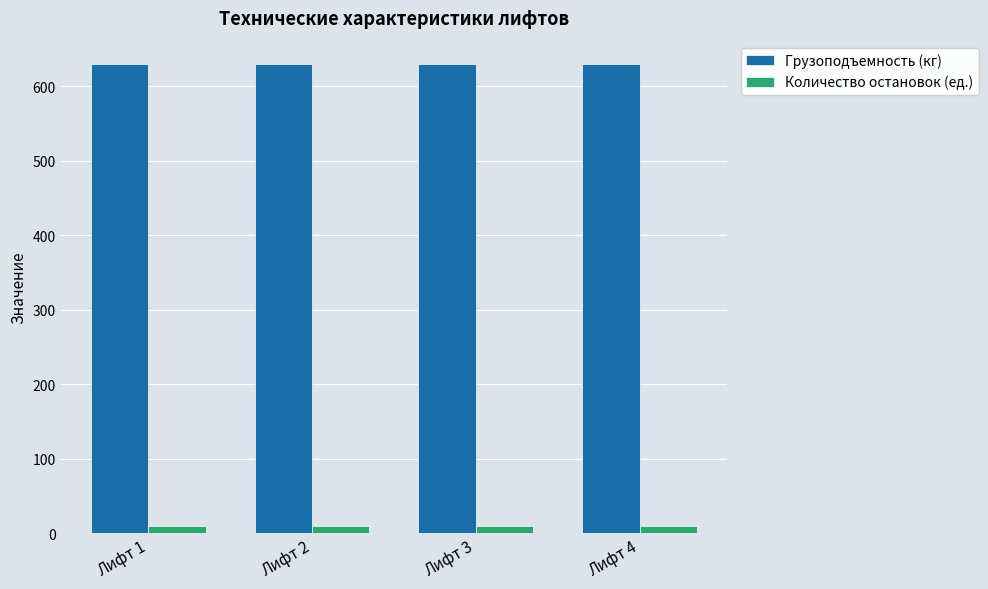

Rank the series by their average value, from highest to lowest.

Грузоподъемность (кг), Количество остановок (ед.)